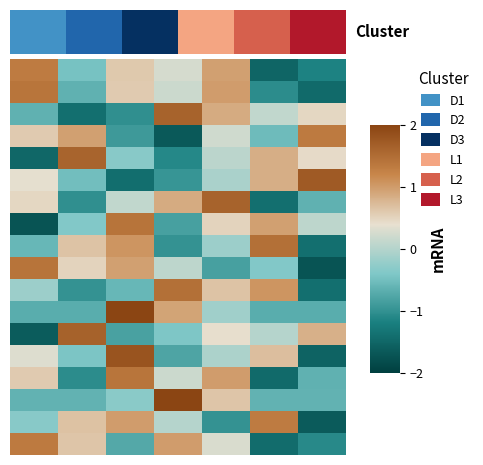

What is the total value across all series at 7.5?

2.0